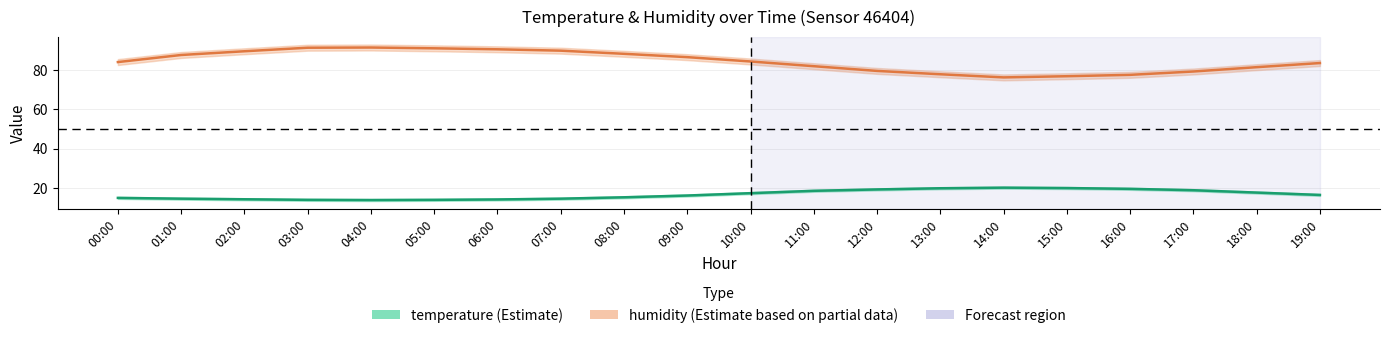

Is the value of temperature at 01:00 greater than the value of humidity at 03:00?

No